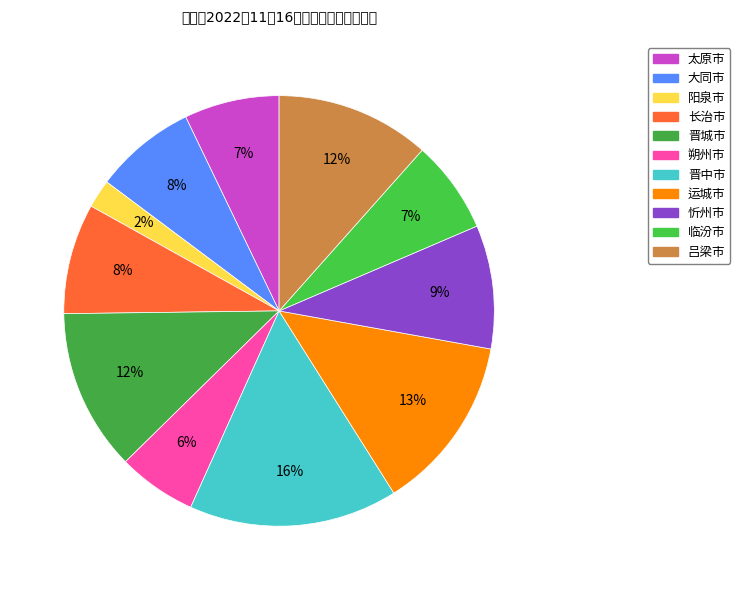

Rank the categories by value from highest to lowest.

晋中市, 运城市, 晋城市, 吕梁市, 忻州市, 长治市, 大同市, 太原市, 临汾市, 朔州市, 阳泉市